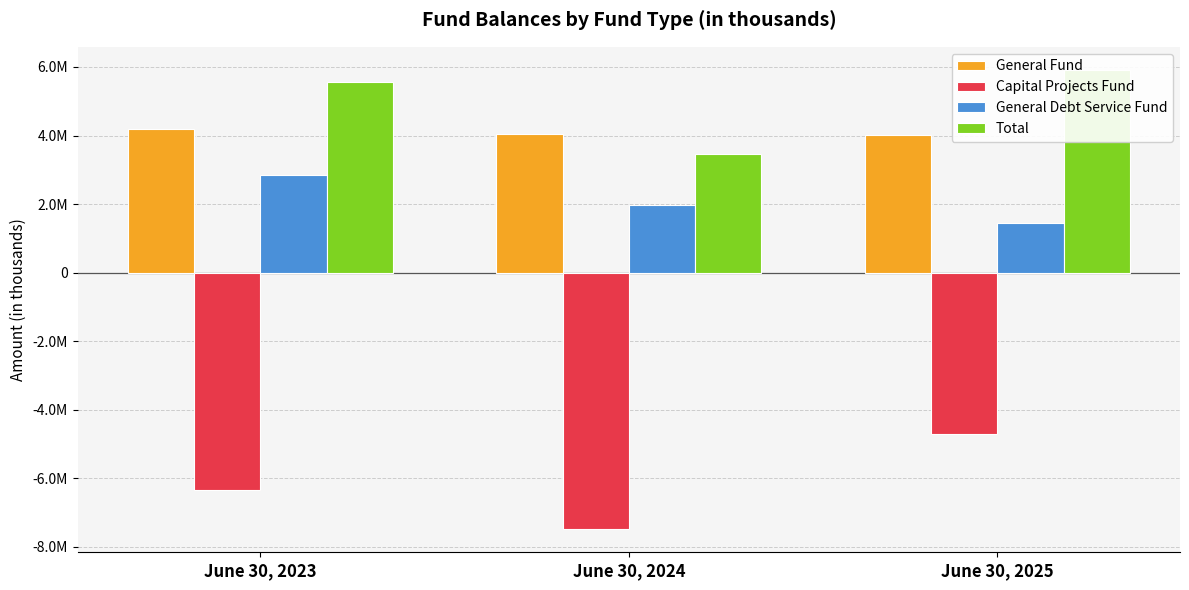

Rank the series by their maximum value, from highest to lowest.

Total, General Fund, General Debt Service Fund, Capital Projects Fund